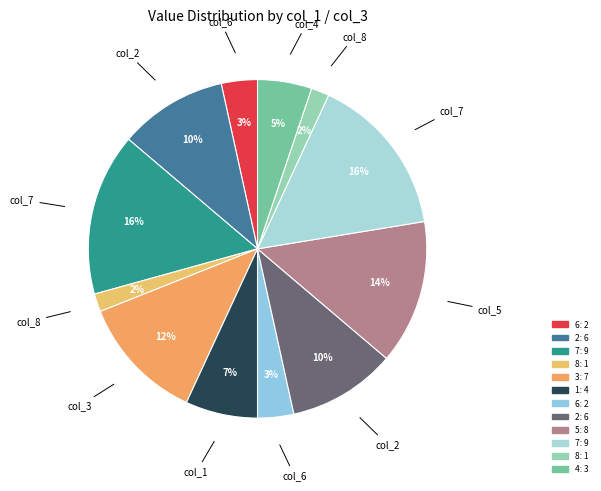

Does any single category account for the majority?

No